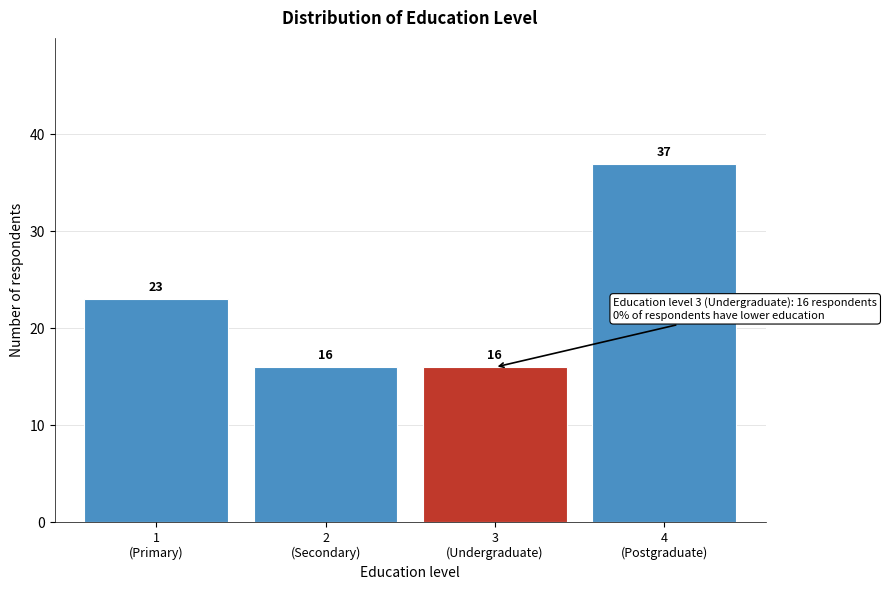

Reading left to right, transcribe all the data shown in this chart.

23	16	16	37